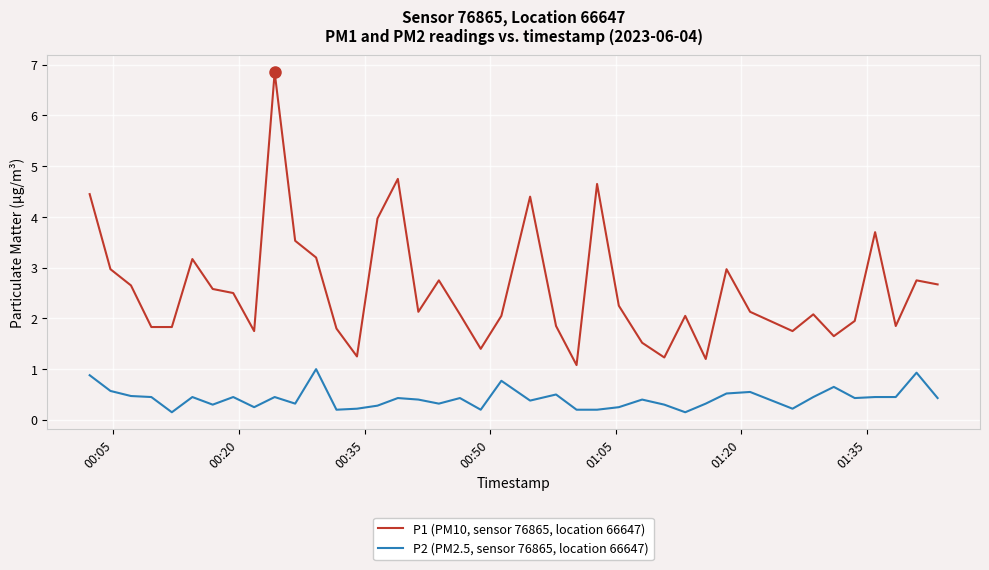

How many lines are shown in the chart?

2